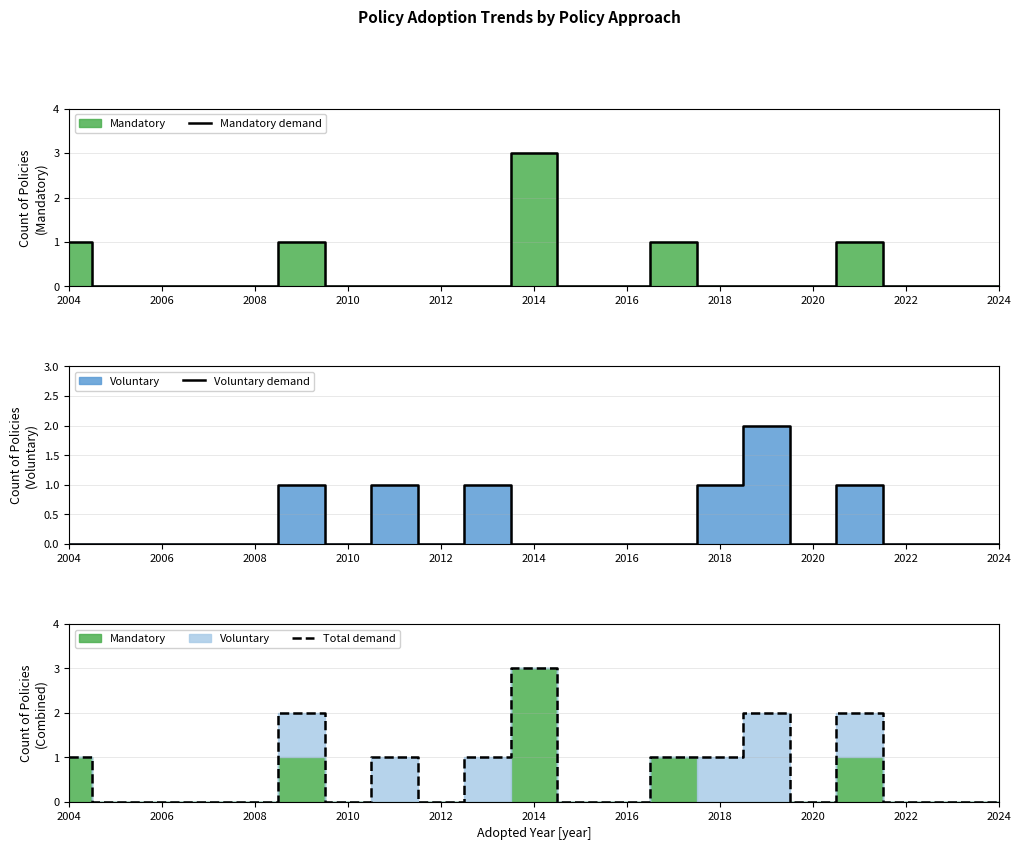

True or false: Mandatory demand has more than 2 points higher than both neighbors.

True